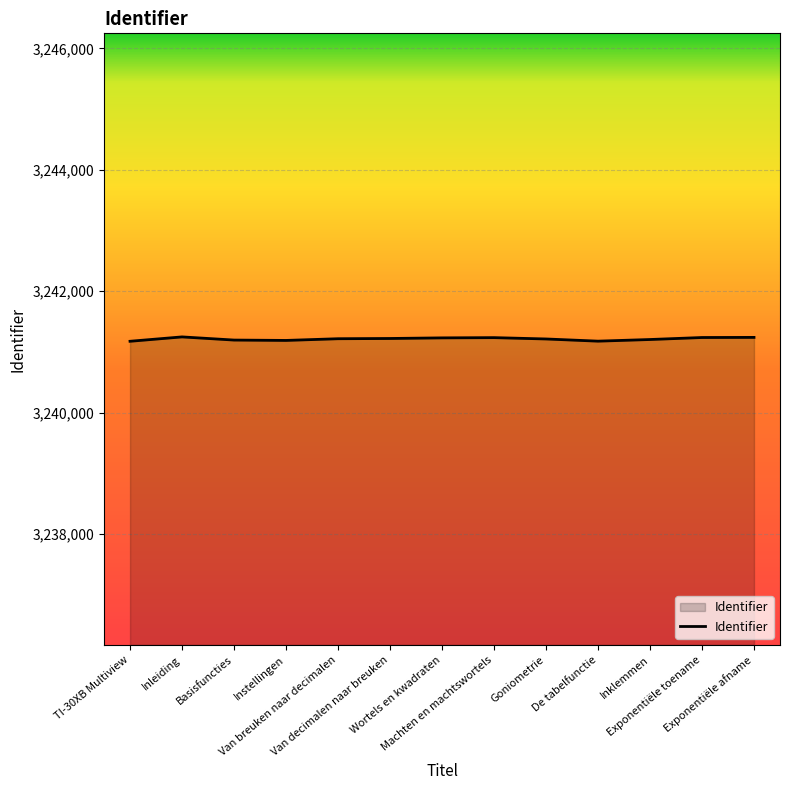

What is the sum of the values at Machten en machtswortels and De tabelfunctie?

6482412